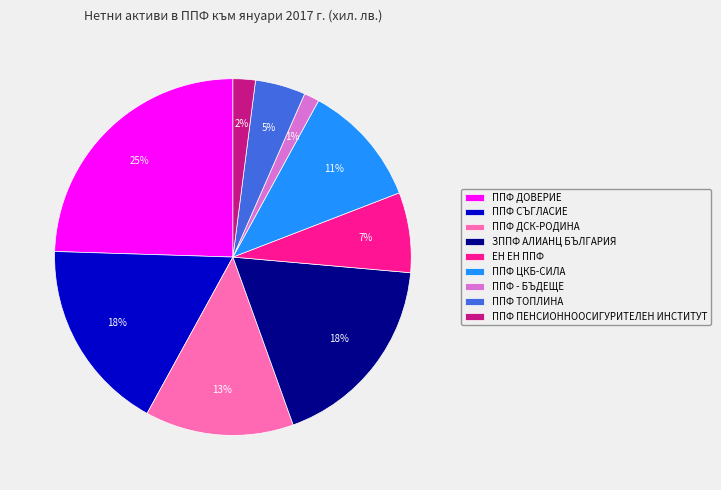

Is the sum of ППФ ТОПЛИНА and ППФ ДСК-РОДИНА greater than half?

No